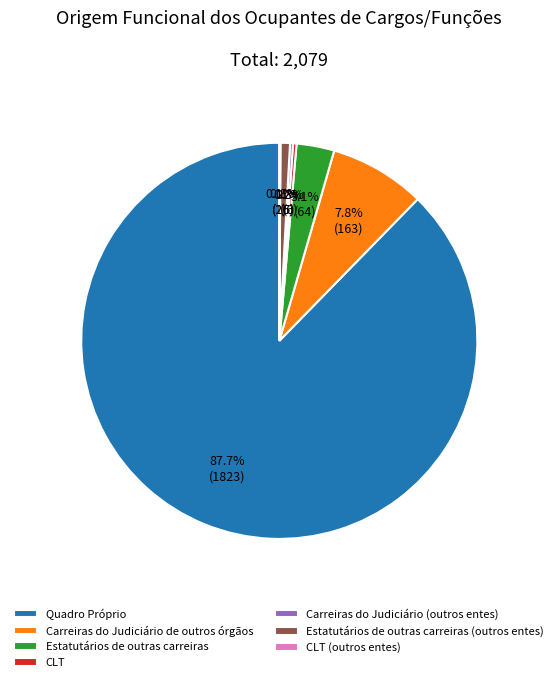

Which has a higher value, CLT or Carreiras do Judiciário de outros órgãos?

Carreiras do Judiciário de outros órgãos